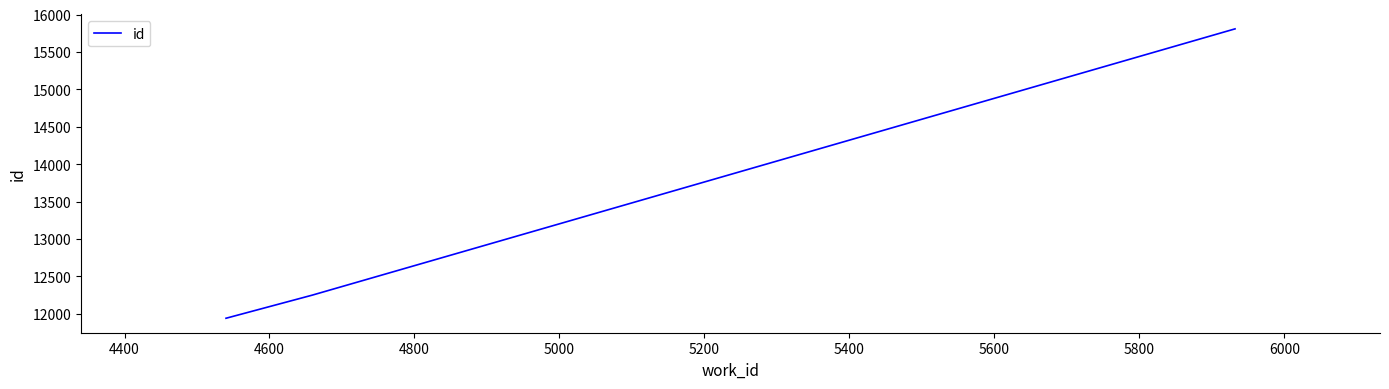

What is the greatest value displayed?

15808